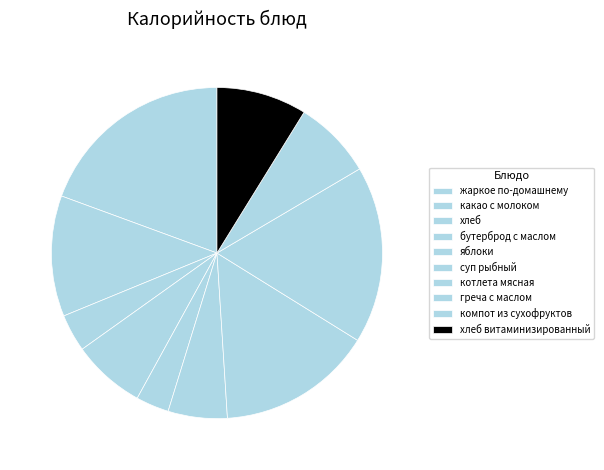

How many slices are in this pie chart?

10